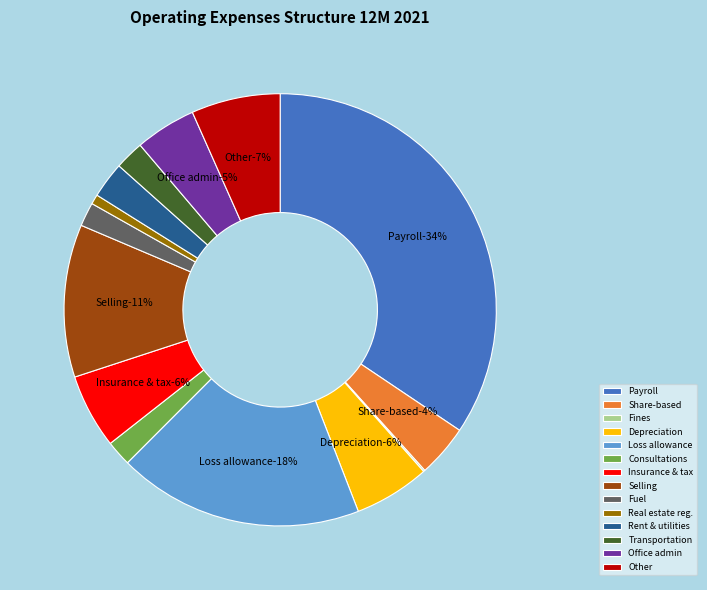

What is the smallest slice in the pie chart?

Fines and late payments